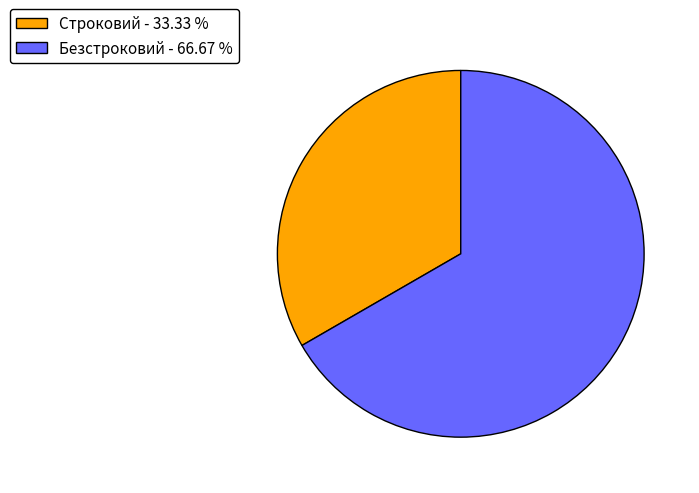

Do Строковий - 33.33 % and Безстроковий - 66.67 % together represent more than half of the pie?

Yes